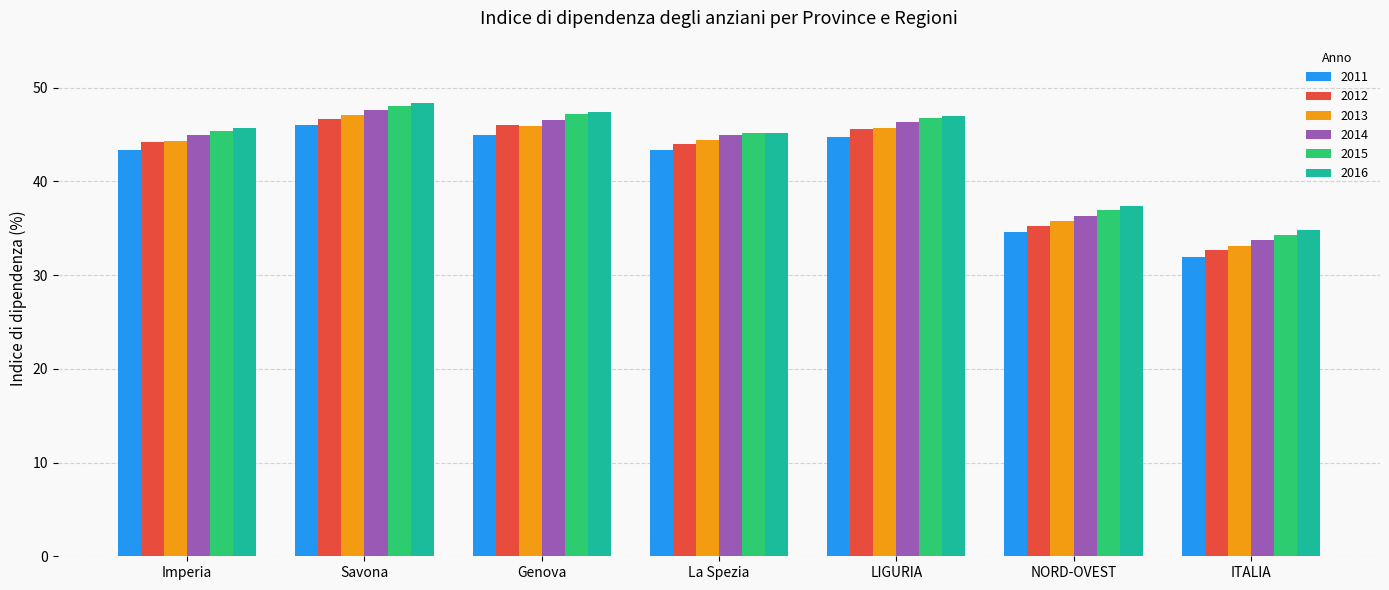

What is the difference between the maximum and second lowest values in the 2015 series?

11.1